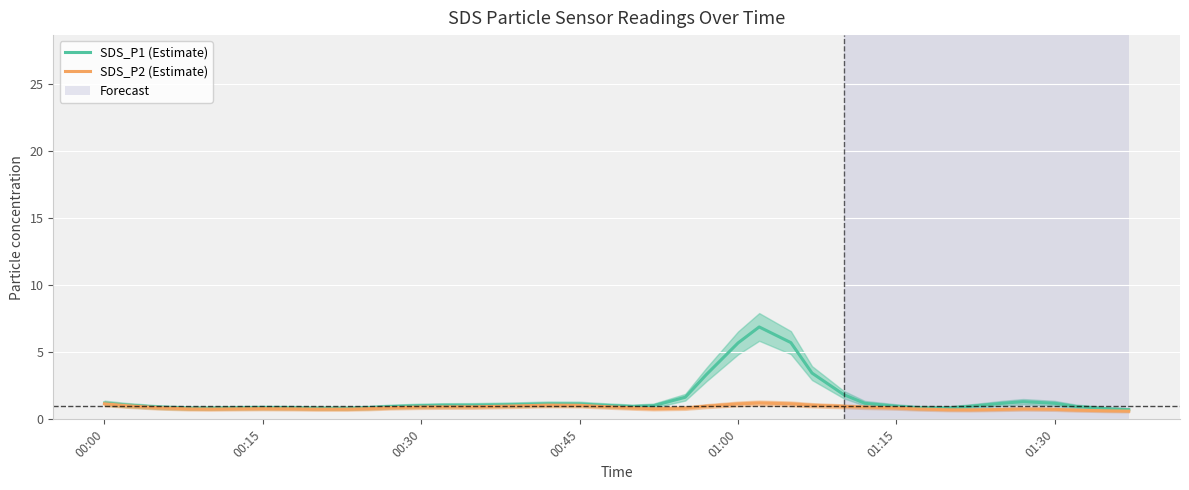

What is the minimum value for SDS_P1 (Estimate)?

0.7